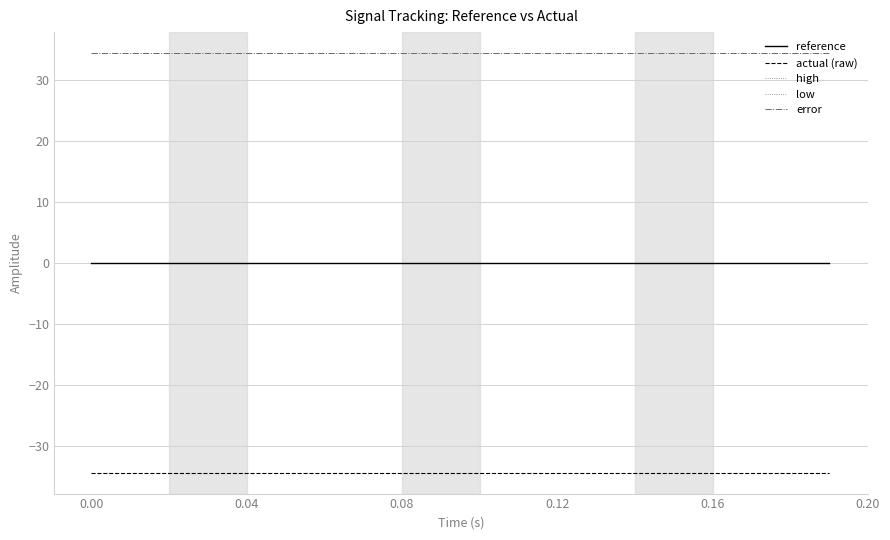

How many lines are shown in the chart?

5